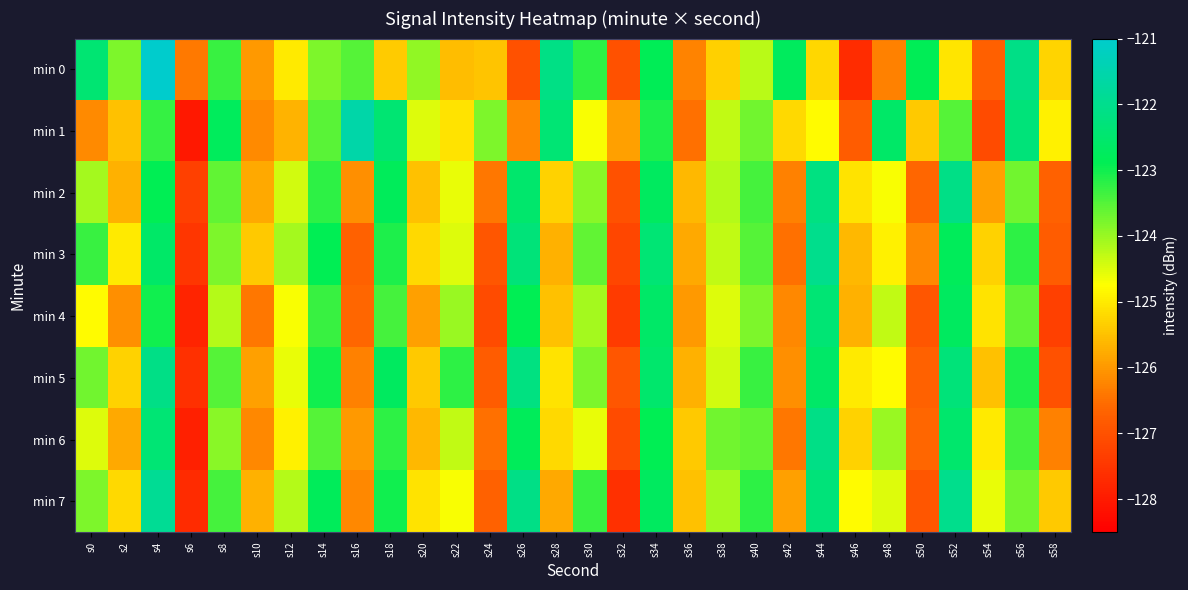

Reading left to right, what are all the values shown in this chart?

min 0: s0=-122.4	s2=-123.8	s4=-120.3	s6=-126.4	s8=-123.3	s10=-126.0	s12=-125.0	s14=-123.8	s16=-123.5	s18=-125.4	s20=-123.9	s22=-125.6	s24=-125.5	s26=-127.0	s28=-122.1	s30=-123.2	s32=-127.0	s34=-122.9	s36=-126.3	s38=-125.3	s40=-124.2	s42=-122.7	s44=-125.2	s46=-127.7	s48=-126.3	s50=-122.9	s52=-125.1	s54=-126.7	s56=-122.1	s58=-125.3
min 1: s0=-126.2	s2=-125.5	s4=-123.3	s6=-128.0	s8=-122.8	s10=-126.2	s12=-125.7	s14=-123.5	s16=-121.6	s18=-122.4	s20=-124.5	s22=-125.1	s24=-123.8	s26=-126.2	s28=-122.4	s30=-124.7	s32=-125.9	s34=-123.1	s36=-126.5	s38=-124.3	s40=-123.7	s42=-125.2	s44=-124.8	s46=-126.8	s48=-122.6	s50=-125.4	s52=-123.5	s54=-127.1	s56=-122.3	s58=-124.9
min 2: s0=-124.1	s2=-125.7	s4=-122.9	s6=-127.3	s8=-123.6	s10=-125.8	s12=-124.4	s14=-123.2	s16=-126.1	s18=-122.8	s20=-125.5	s22=-124.6	s24=-126.4	s26=-122.5	s28=-125.3	s30=-123.9	s32=-127.0	s34=-122.7	s36=-125.6	s38=-124.2	s40=-123.4	s42=-126.3	s44=-122.2	s46=-125.1	s48=-124.7	s50=-126.6	s52=-122.1	s54=-125.9	s56=-123.7	s58=-126.7
min 3: s0=-123.3	s2=-125.0	s4=-122.6	s6=-127.5	s8=-123.8	s10=-125.4	s12=-124.1	s14=-122.9	s16=-126.7	s18=-123.1	s20=-125.2	s22=-124.5	s24=-126.9	s26=-122.3	s28=-125.7	s30=-123.6	s32=-127.2	s34=-122.4	s36=-125.8	s38=-124.3	s40=-123.5	s42=-126.5	s44=-122.0	s46=-125.6	s48=-124.9	s50=-126.2	s52=-122.8	s54=-125.3	s56=-123.2	s58=-126.8
min 4: s0=-124.8	s2=-126.1	s4=-123.0	s6=-127.8	s8=-124.2	s10=-126.4	s12=-124.7	s14=-123.3	s16=-126.6	s18=-123.4	s20=-125.9	s22=-124.0	s24=-127.1	s26=-122.9	s28=-125.5	s30=-124.1	s32=-127.4	s34=-122.6	s36=-126.0	s38=-124.5	s40=-123.8	s42=-126.2	s44=-122.4	s46=-125.7	s48=-124.3	s50=-126.9	s52=-122.7	s54=-125.1	s56=-123.6	s58=-127.3
min 5: s0=-123.7	s2=-125.3	s4=-122.1	s6=-127.6	s8=-123.5	s10=-125.9	s12=-124.6	s14=-123.0	s16=-126.3	s18=-122.7	s20=-125.4	s22=-123.2	s24=-126.8	s26=-122.2	s28=-125.1	s30=-123.8	s32=-126.9	s34=-122.5	s36=-125.7	s38=-124.4	s40=-123.3	s42=-126.1	s44=-122.6	s46=-125.0	s48=-124.8	s50=-126.7	s52=-122.3	s54=-125.5	s56=-123.1	s58=-127.0
min 6: s0=-124.5	s2=-125.8	s4=-122.4	s6=-127.9	s8=-123.9	s10=-126.2	s12=-124.9	s14=-123.5	s16=-126.0	s18=-123.2	s20=-125.6	s22=-124.3	s24=-126.5	s26=-122.8	s28=-125.2	s30=-124.6	s32=-127.1	s34=-122.9	s36=-125.4	s38=-123.7	s40=-123.6	s42=-126.4	s44=-122.1	s46=-125.3	s48=-124.0	s50=-126.6	s52=-122.5	s54=-125.0	s56=-123.4	s58=-126.3
min 7: s0=-123.8	s2=-125.2	s4=-121.9	s6=-127.7	s8=-123.4	s10=-125.7	s12=-124.2	s14=-122.8	s16=-126.2	s18=-123.0	s20=-125.1	s22=-124.7	s24=-126.7	s26=-122.1	s28=-125.8	s30=-123.3	s32=-127.6	s34=-122.7	s36=-125.5	s38=-124.1	s40=-123.2	s42=-125.9	s44=-122.3	s46=-124.8	s48=-124.5	s50=-126.9	s52=-122.0	s54=-124.6	s56=-123.7	s58=-125.4